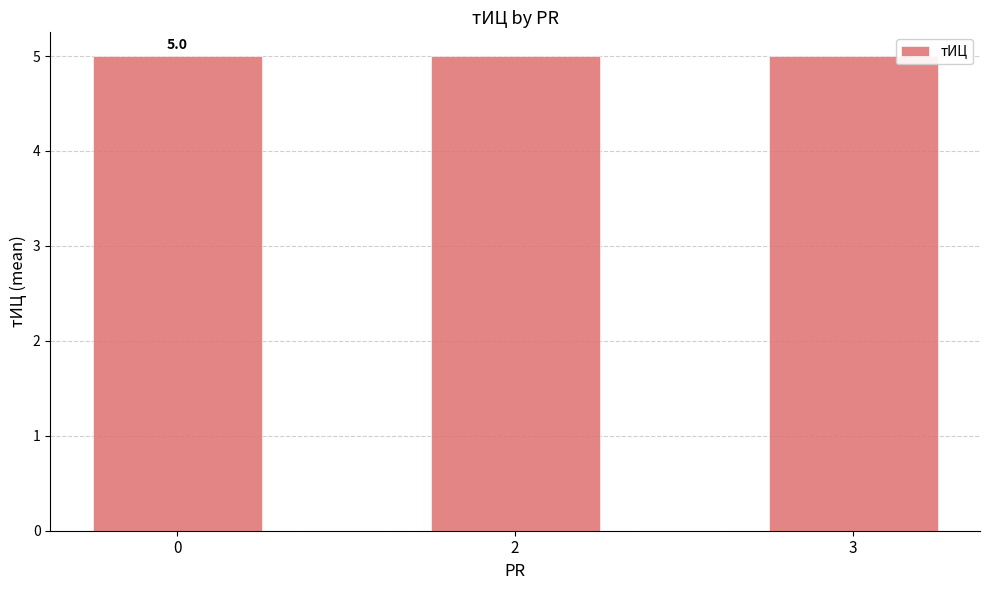

Which category has the highest value across all series?

PR=0